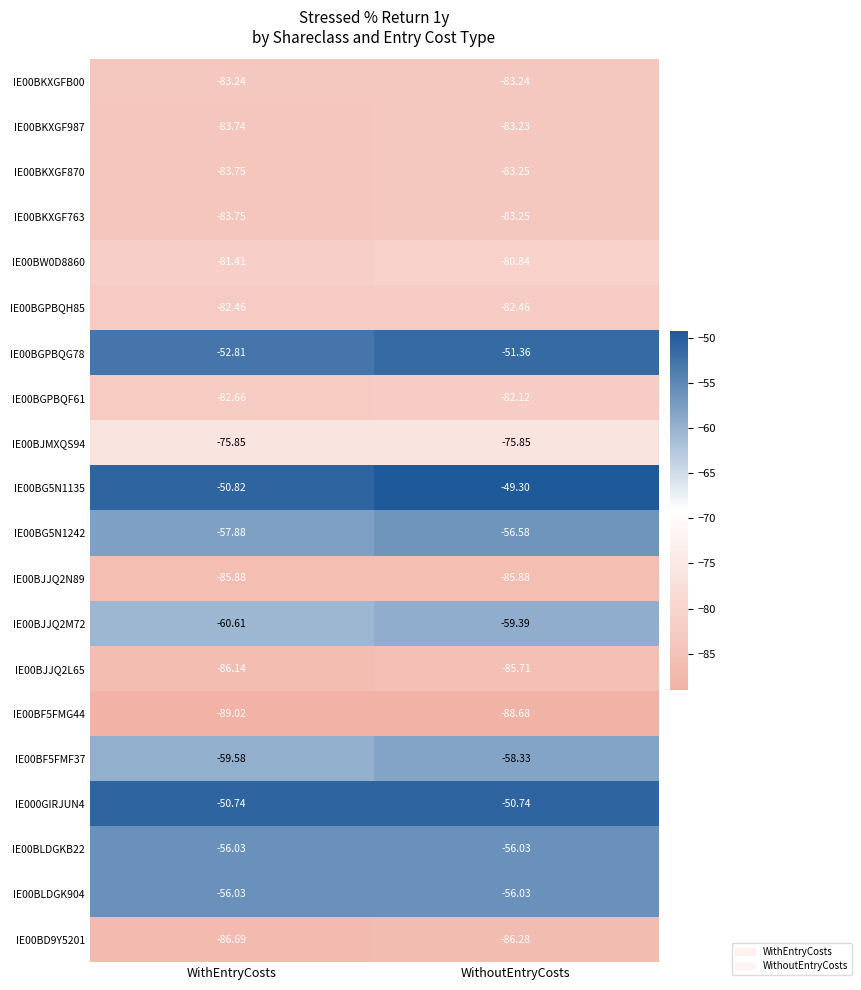

At which category does the chart reach its peak across all series?

WithoutEntryCosts